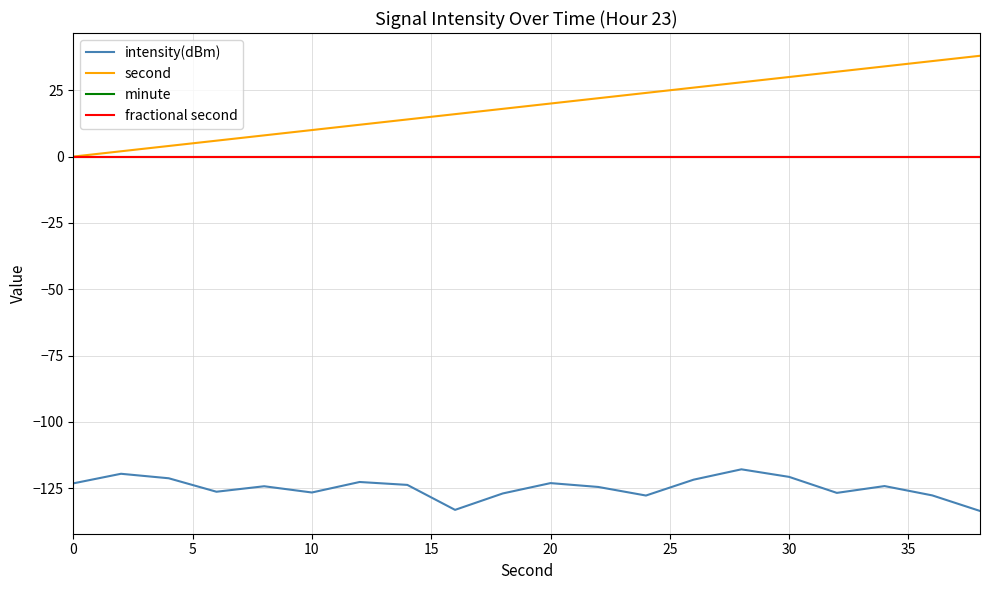

Is this an area chart (filled region under the line)?

No